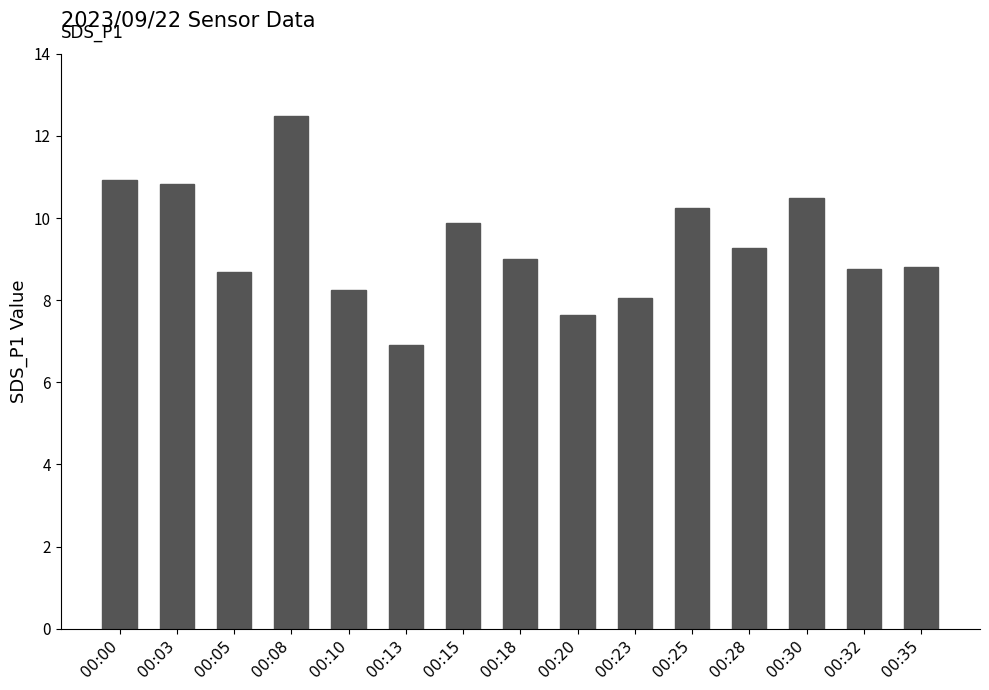

What is the change in value from 00:08 to 00:30?

-2.0